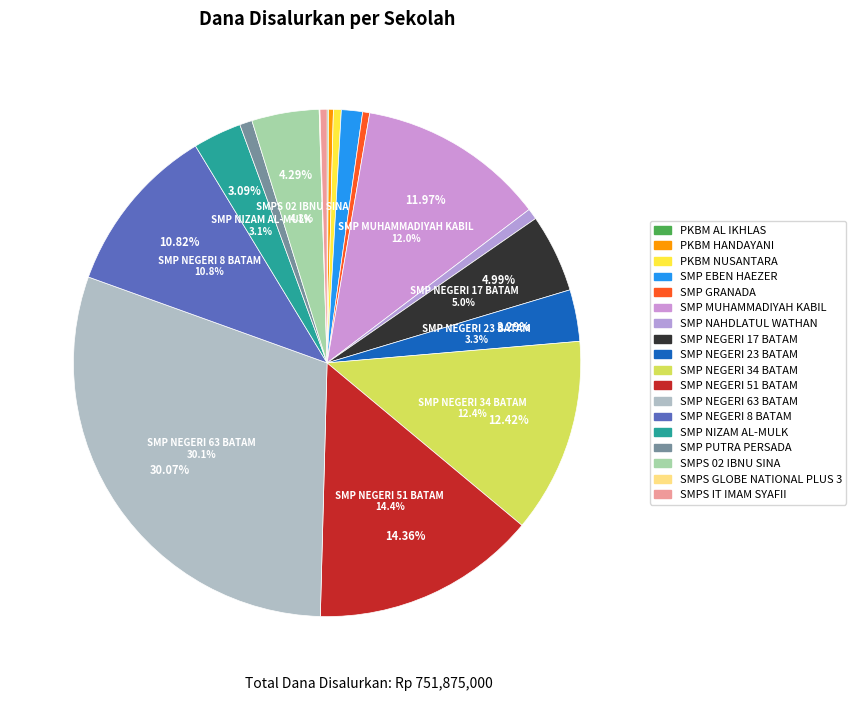

What percentage is the SMP PUTRA PERSADA slice, to the nearest percent?

1%